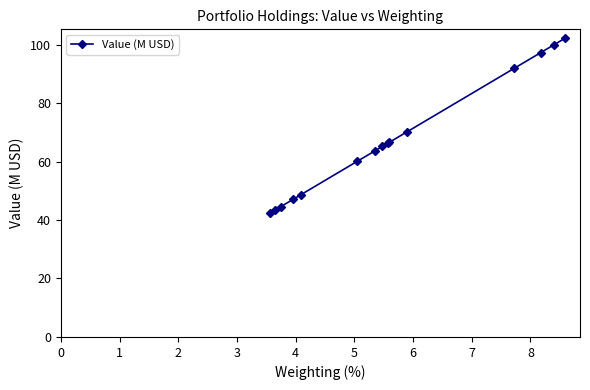

What is the maximum value shown in the chart?

102.2